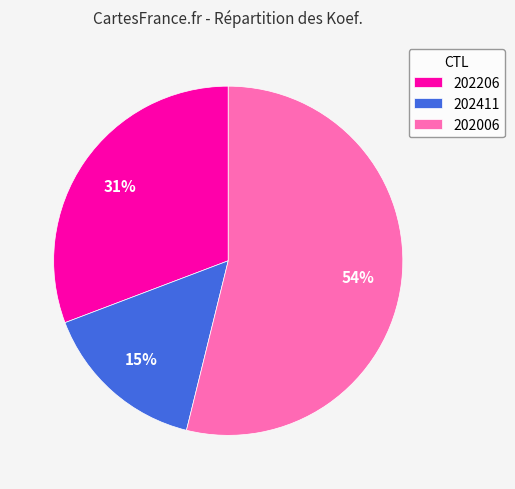

Count the number of slices in the pie.

3